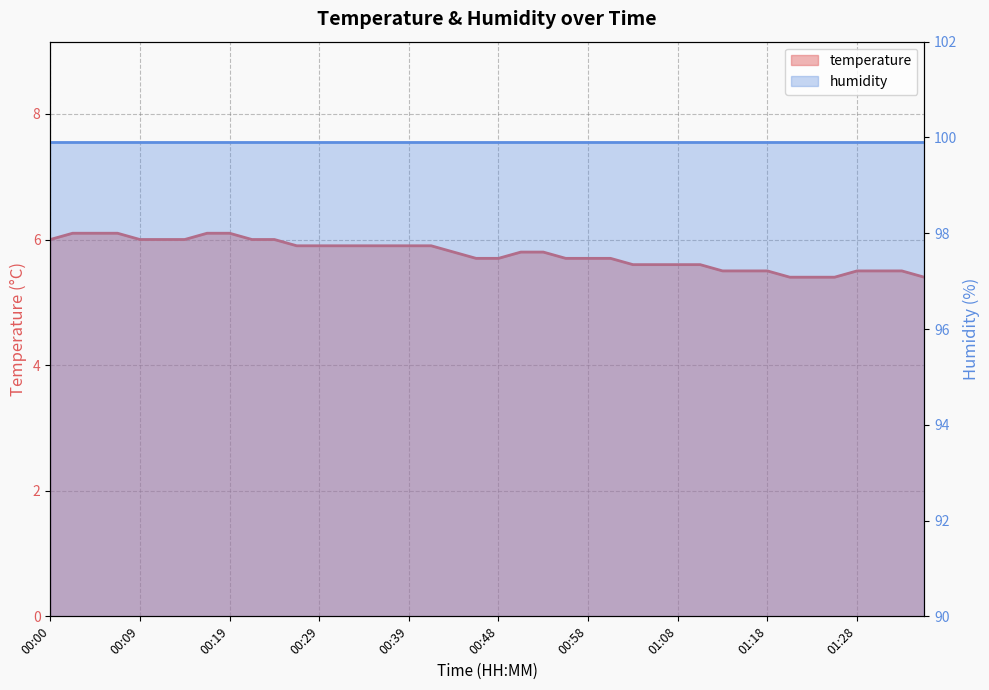

Which has a higher value, 01:01 or 00:48?

01:01